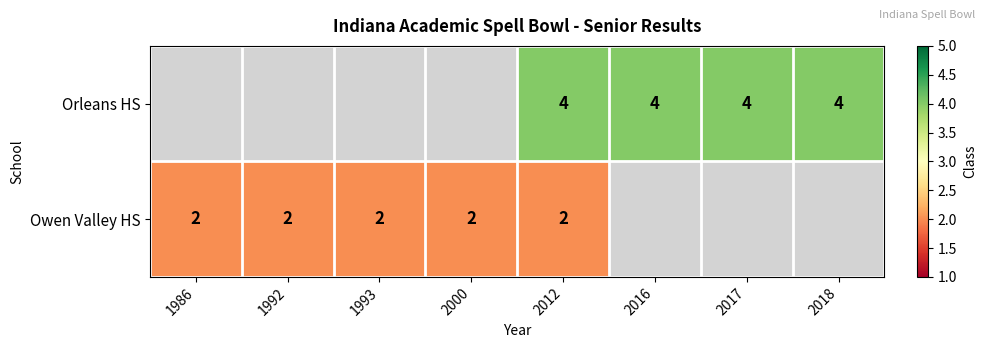

True or false: Owen Valley HS has a value of 1 at 2000.

False